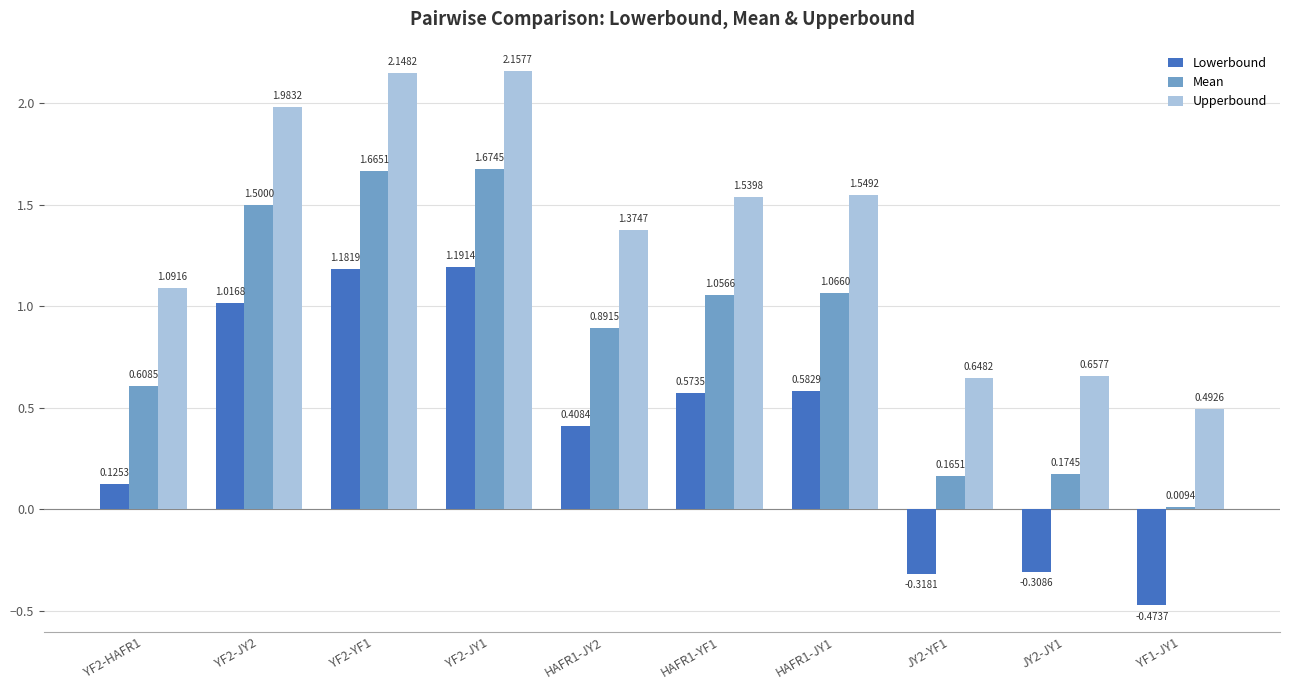

What is the sum of the Upperbound values at HAFR1-YF1 and YF2-JY2?

3.5